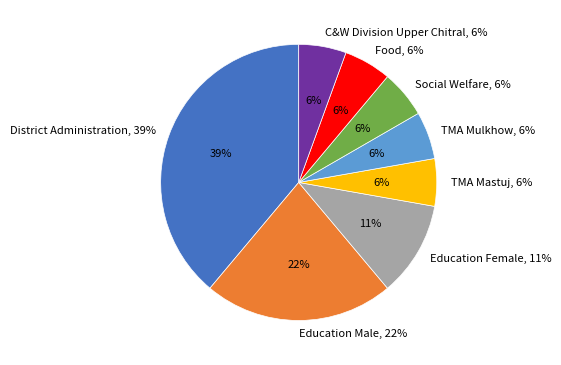

How many slices are in this pie chart?

8